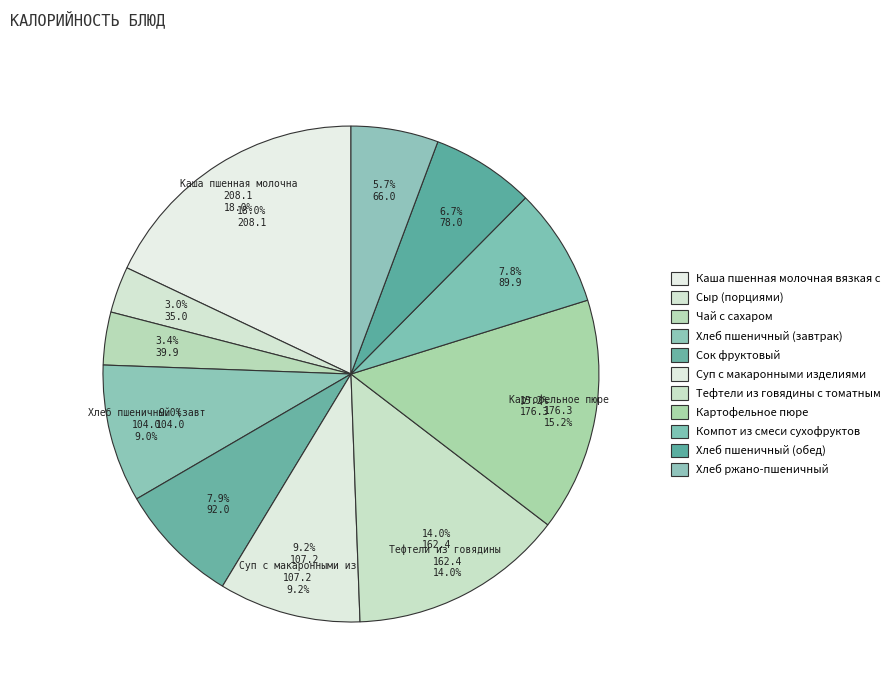

Approximately how many times larger is the value at Хлеб ржано-пшеничный compared to Сок фруктовый?

0.7